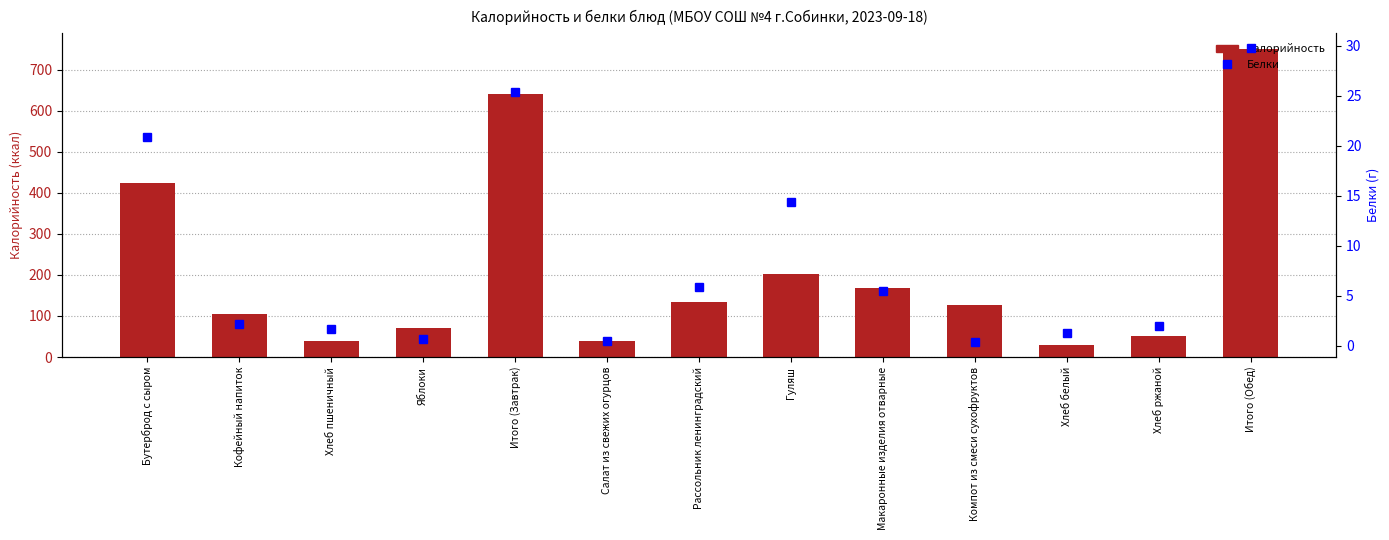

Reading left to right, extract all data points from this chart.

Калорийность: Бутерброд с сыром=424.0	Кофейный напиток=106.0	Хлеб пшеничный=39.0	Яблоки=70.6	Итого (Завтрак)=639.6	Салат из свежих огурцов=38.0	Рассольник ленинградский=135.0	Гуляш=202.0	Макаронные изделия отварные=169.0	Компот из смеси сухофруктов=126.0	Хлеб белый=29.0	Хлеб ржаной=52.0	Итого (Обед)=751.0
Белки: Бутерброд с сыром=20.8	Кофейный напиток=2.2	Хлеб пшеничный=1.7	Яблоки=0.6	Итого (Завтрак)=25.3	Салат из свежих огурцов=0.5	Рассольник ленинградский=5.9	Гуляш=14.3	Макаронные изделия отварные=5.5	Компот из смеси сухофруктов=0.3	Хлеб белый=1.3	Хлеб ржаной=2.0	Итого (Обед)=29.8